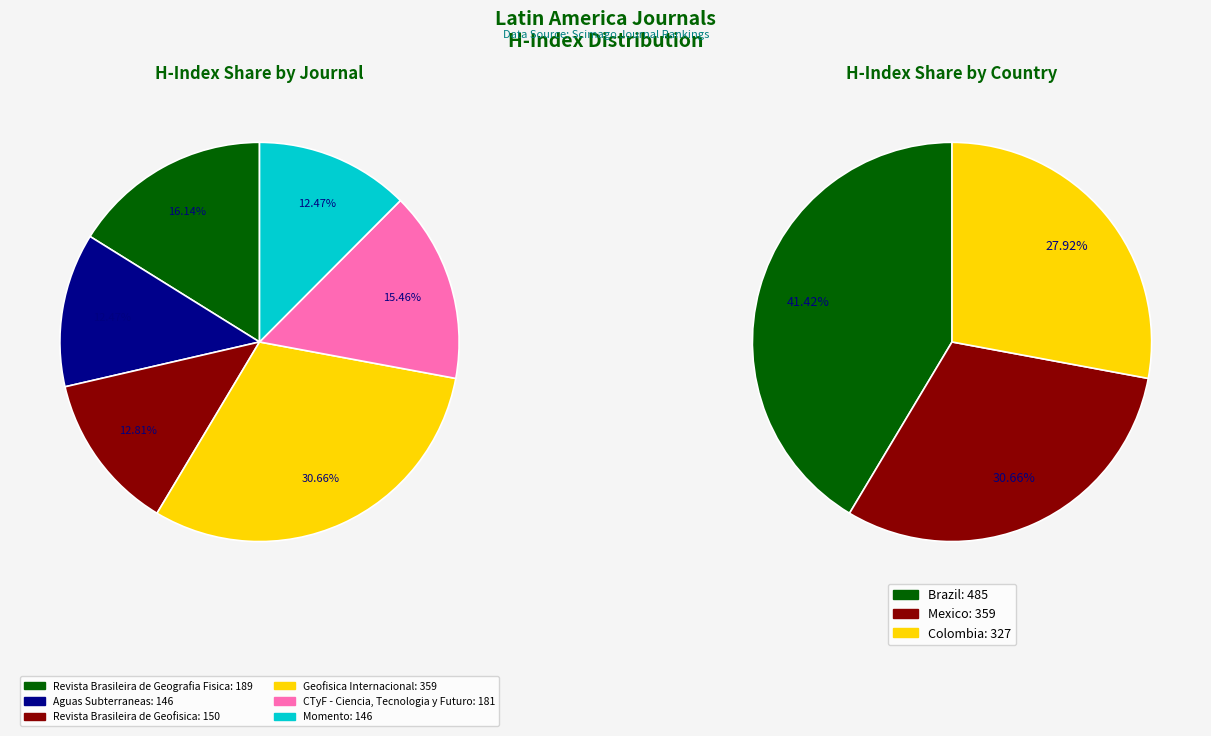

Combined, what portion of the pie is Geofisica
Internacional and Revista Brasileira
de Geofisica?

43.5%